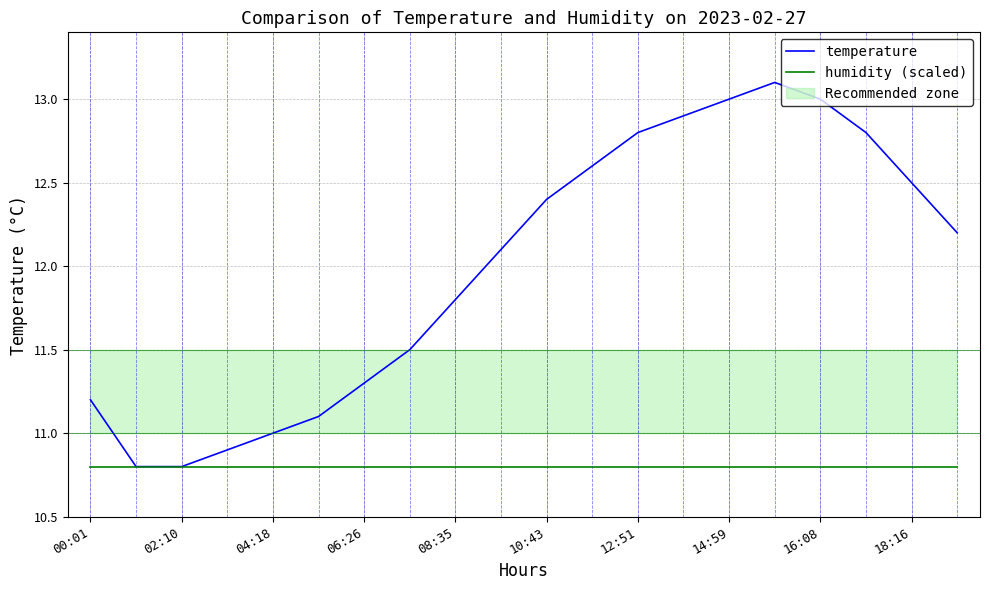

Is this an area chart (filled region under the line)?

No